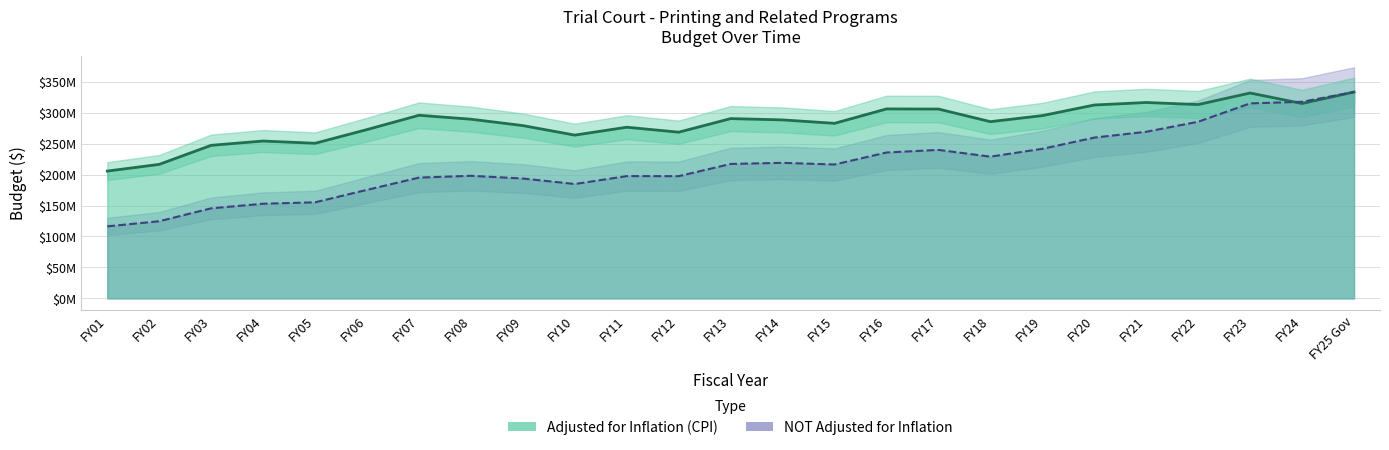

Reading left to right, what are all the values shown in this chart?

Adjusted for Inflation (CPI): 205656100	216480838	247249028	254185330	250553255	272693307	295781383	289439879	279117367	263740145	276490170	268453066	290401695	288305554	282757578	306017599	305826713	285481042	295220295	312368802	316419566	313079155	331742630	314787173	333318036
NOT Adjusted for Inflation: 116365433	124659346	145513602	152895630	155239062	175339253	195127384	198027384	193639418	184772288	197547375	197437997	217180156	218967364	216290302	235637941	239872058	228933576	241651751	259729713	269120148	285354299	314988480	317569992	333318036